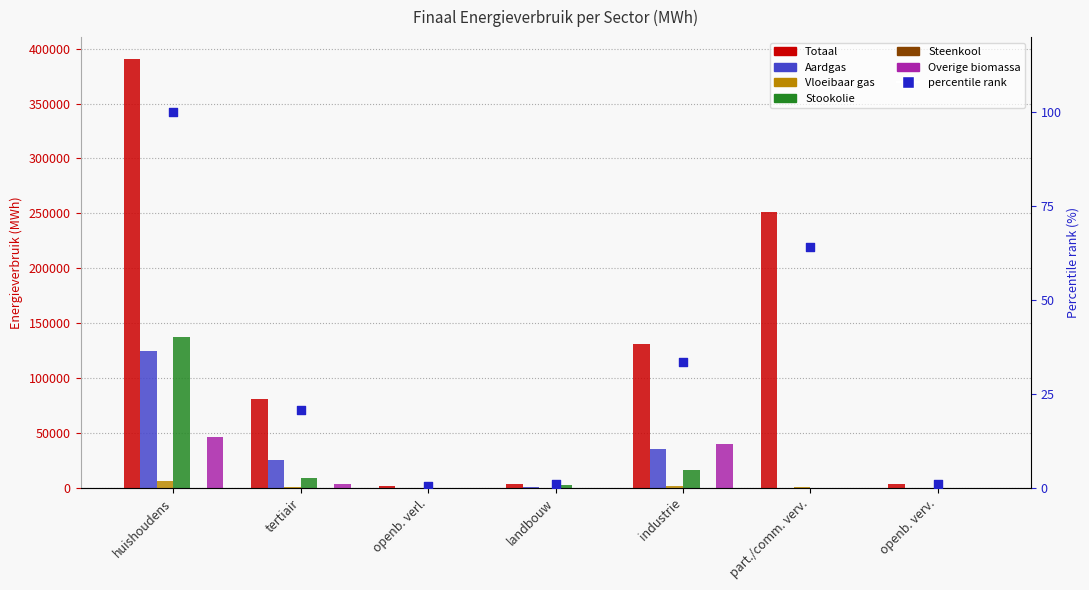

At how many categories does at least one series exceed 182774?

2